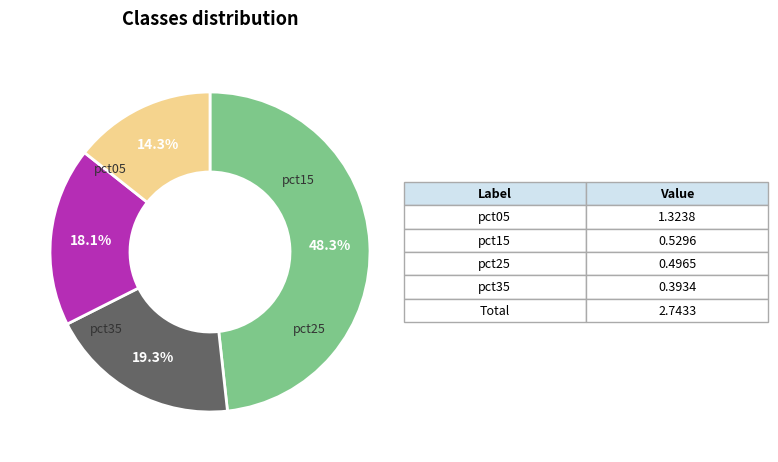

To the nearest percent, what is the average slice percentage?

25%